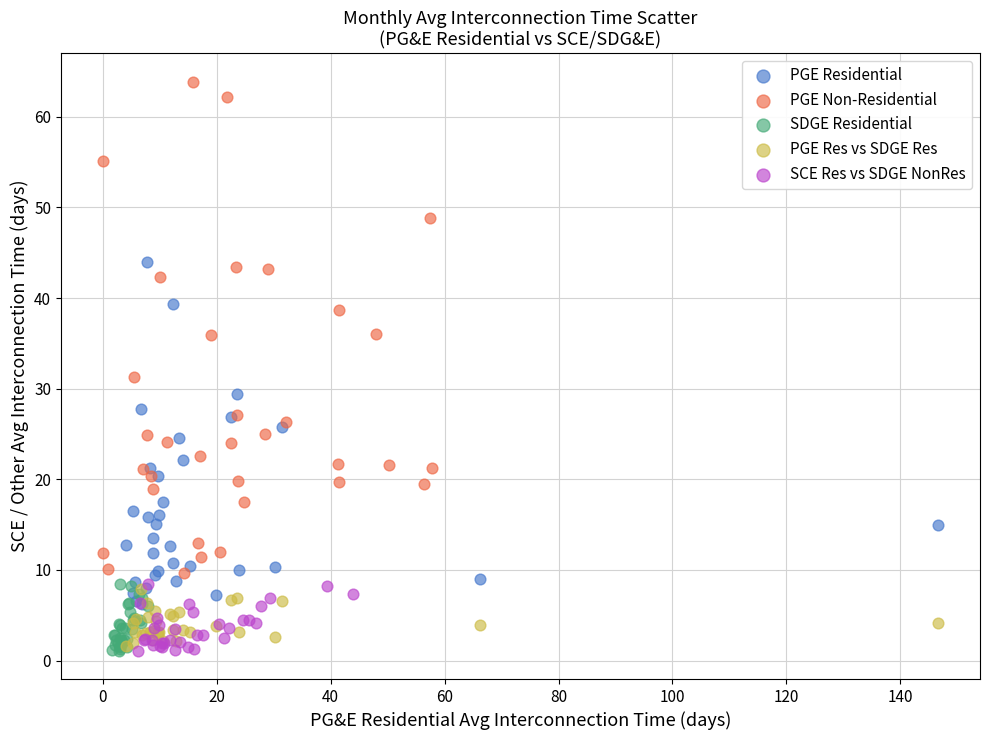

Which series reaches the maximum Y coordinate?

PGE Non-Residential